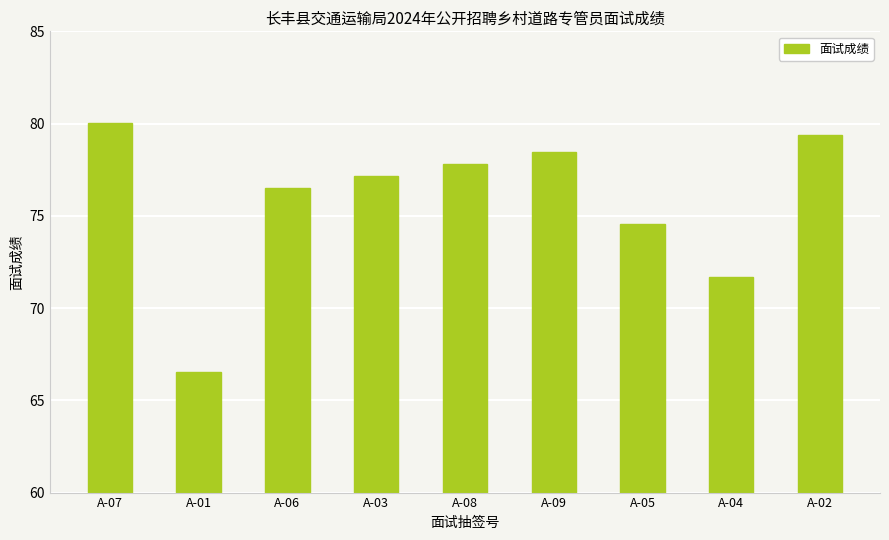

Reading right to left, transcribe all the data shown in this chart.

A-02=79.4	A-04=71.7	A-05=74.5	A-09=78.4	A-08=77.8	A-03=77.2	A-06=76.5	A-01=66.6	A-07=80.0